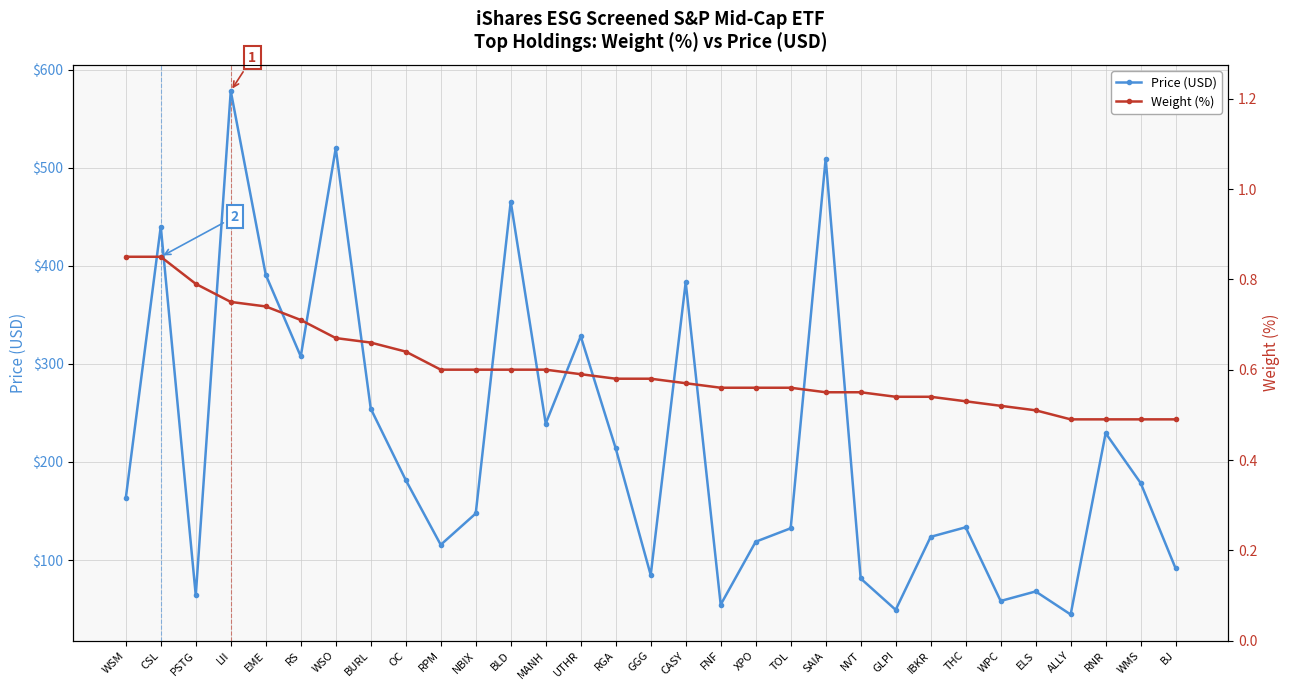

Which has a higher value, BURL or GLPI?

BURL